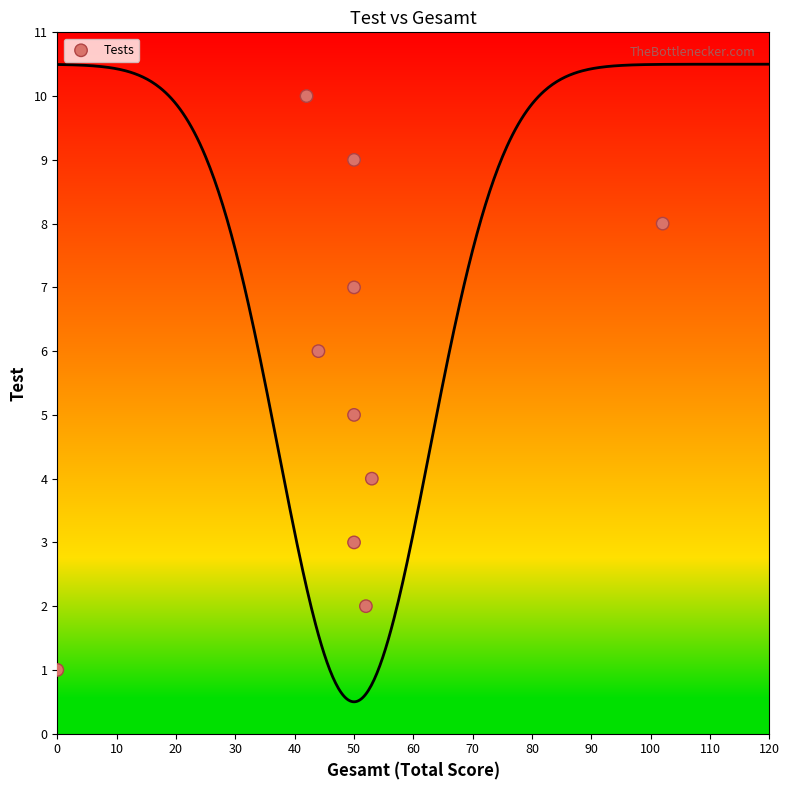

What is the range of X values (max minus min)?

102